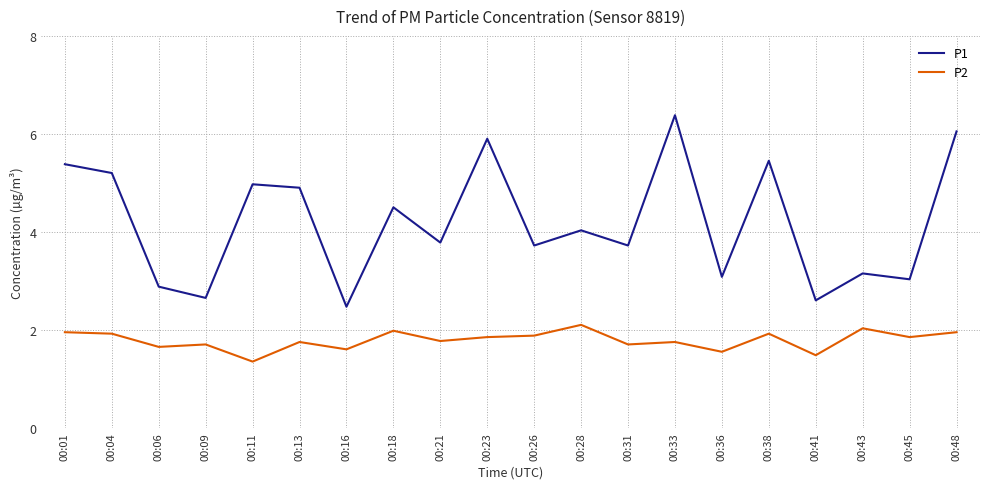

Rank the series by their average value, from lowest to highest.

P2, P1